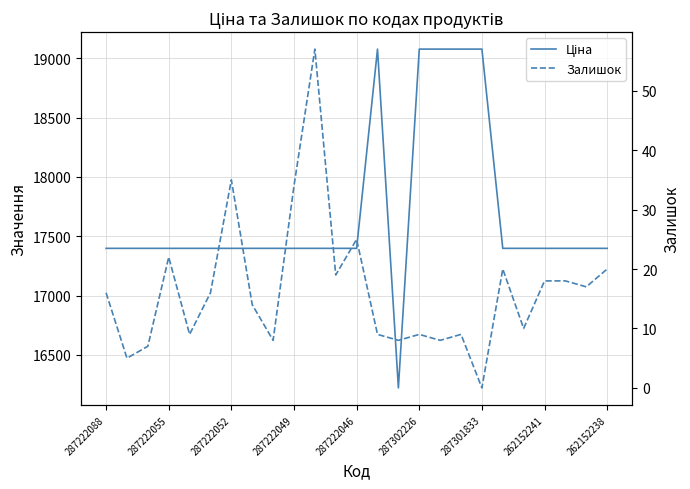

What is the total value across all series at 11?

17416.7